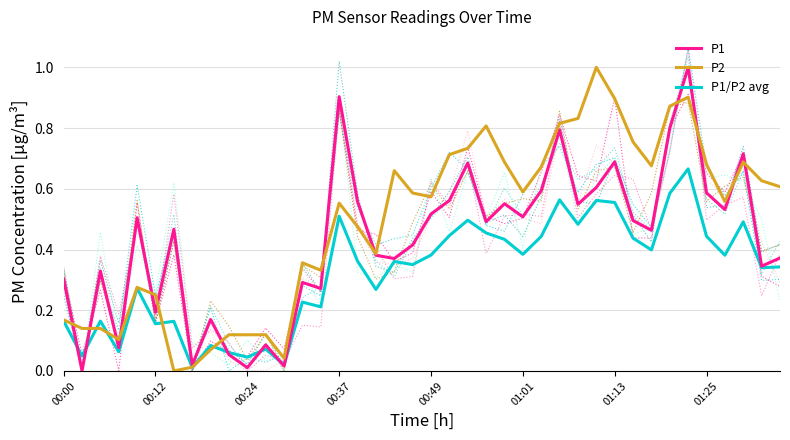

What is the highest value of the P1 series?

1.0